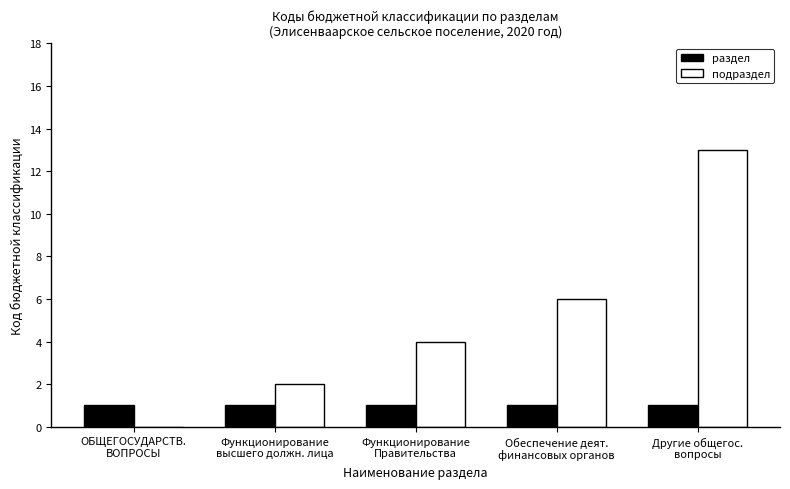

Which series has the largest total across all categories?

подраздел